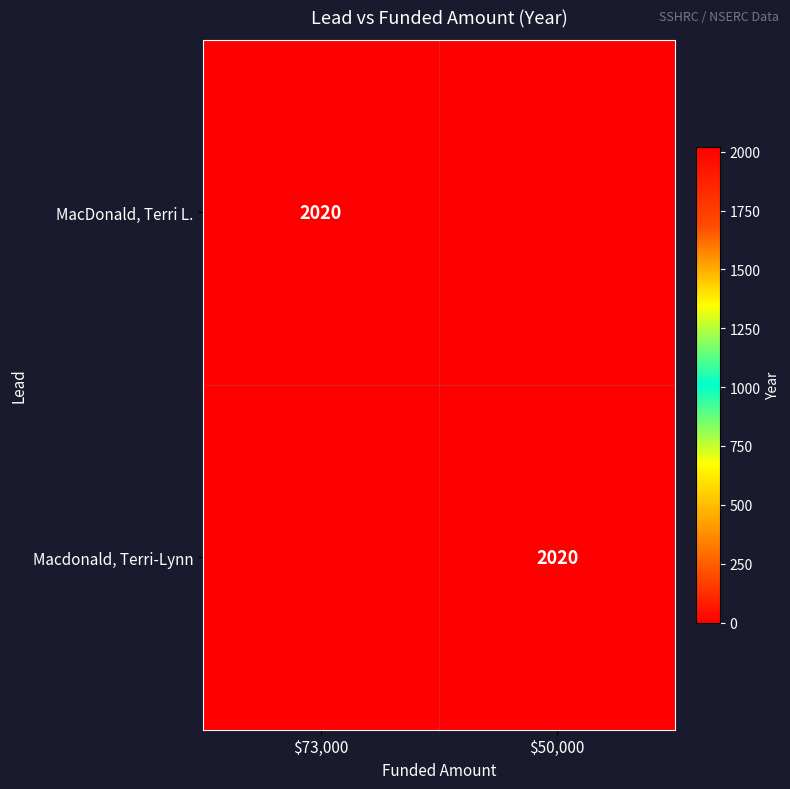

Is it true that MacDonald, Terri L. equals 674 at $73,000?

False